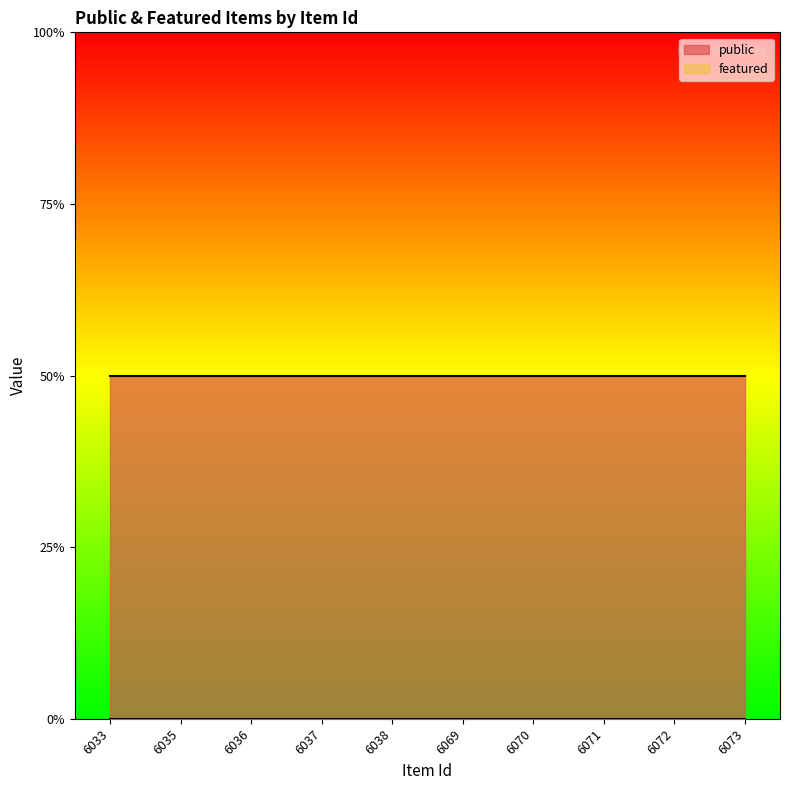

List the series in order of their overall mean, highest first.

public, featured